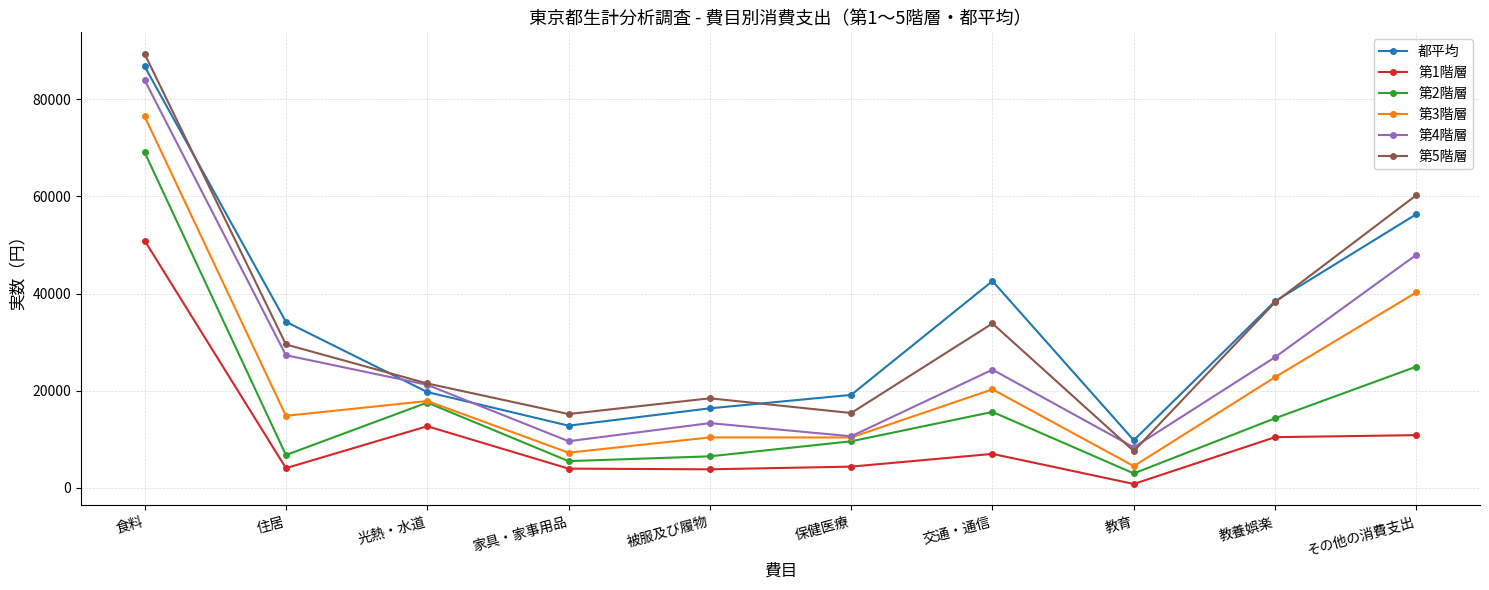

Which series has the widest spread of values?

第5階層